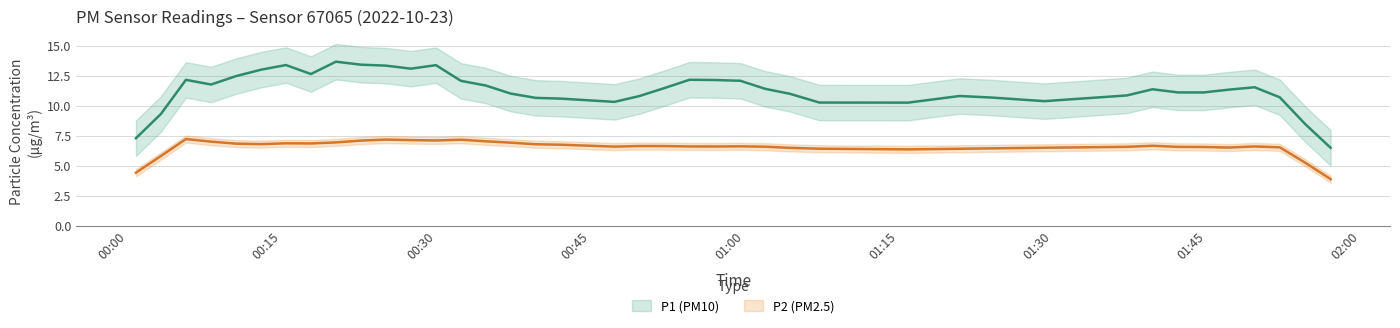

What is the sum of all P1 values?

467.7